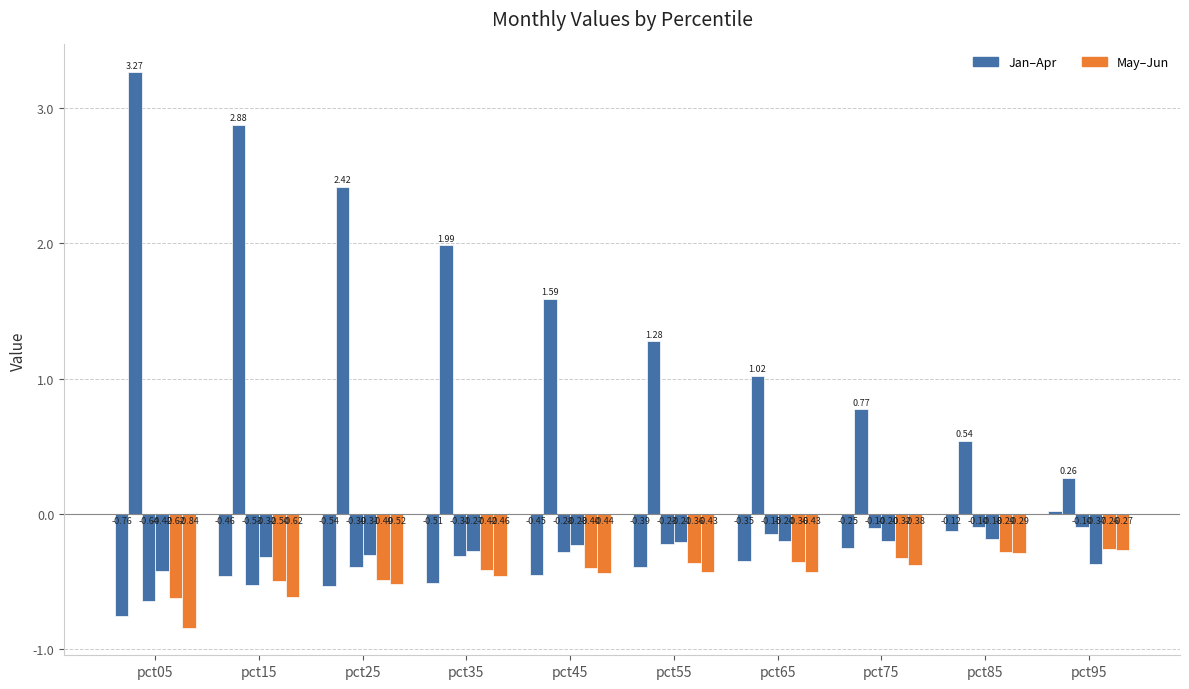

Reading left to right, list all the values displayed in this chart.

Jan: pct05=-0.8	pct15=-0.5	pct25=-0.5	pct35=-0.5	pct45=-0.5	pct55=-0.4	pct65=-0.3	pct75=-0.3	pct85=-0.1	pct95=0.0
Feb: pct05=3.3	pct15=2.9	pct25=2.4	pct35=2.0	pct45=1.6	pct55=1.3	pct65=1.0	pct75=0.8	pct85=0.5	pct95=0.3
Mar: pct05=-0.6	pct15=-0.5	pct25=-0.4	pct35=-0.3	pct45=-0.3	pct55=-0.2	pct65=-0.1	pct75=-0.1	pct85=-0.1	pct95=-0.1
Apr: pct05=-0.4	pct15=-0.3	pct25=-0.3	pct35=-0.3	pct45=-0.2	pct55=-0.2	pct65=-0.2	pct75=-0.2	pct85=-0.2	pct95=-0.4
May: pct05=-0.6	pct15=-0.5	pct25=-0.5	pct35=-0.4	pct45=-0.4	pct55=-0.4	pct65=-0.4	pct75=-0.3	pct85=-0.3	pct95=-0.3
Jun: pct05=-0.8	pct15=-0.6	pct25=-0.5	pct35=-0.5	pct45=-0.4	pct55=-0.4	pct65=-0.4	pct75=-0.4	pct85=-0.3	pct95=-0.3